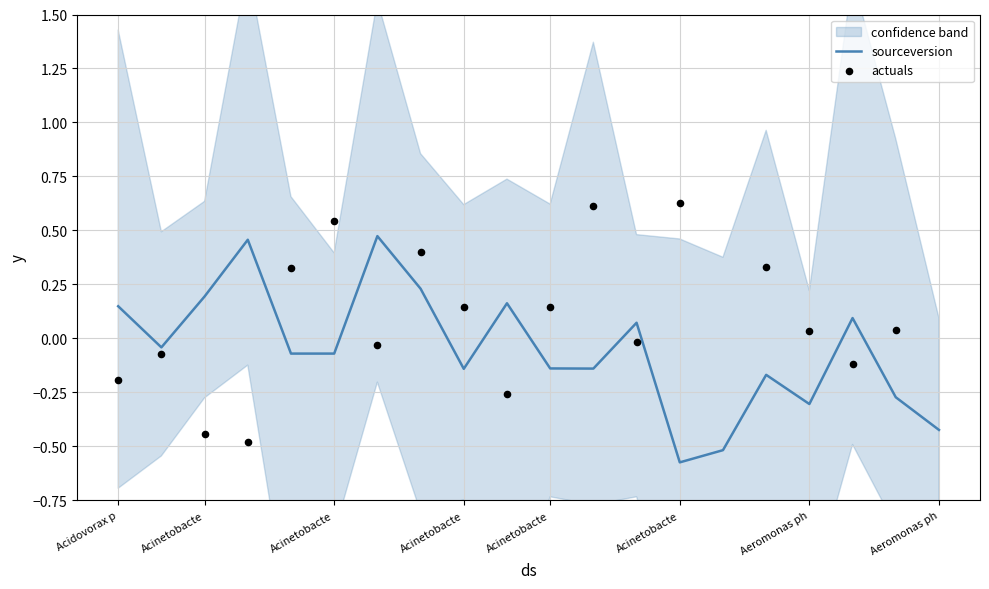

At how many categories does at least one series exceed 0?

17